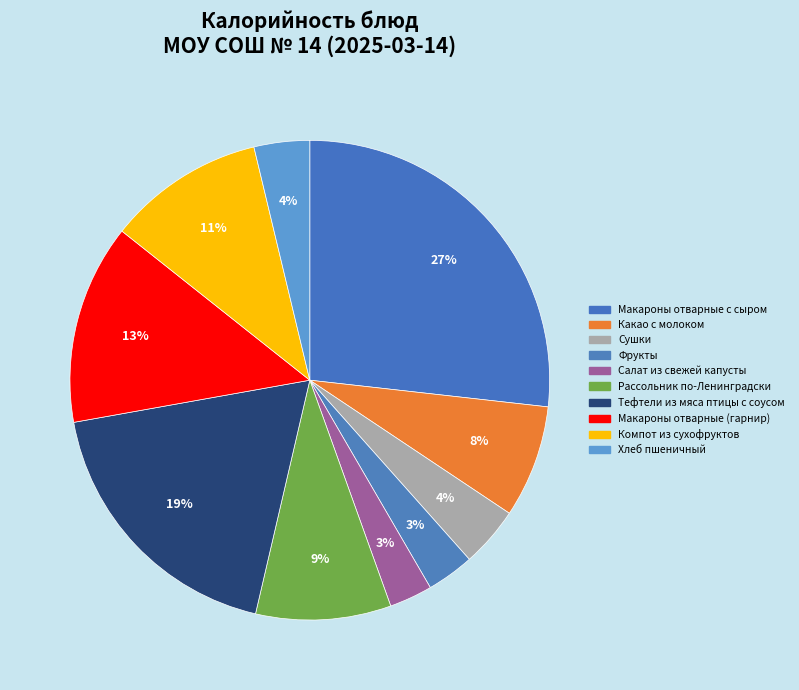

Which category has the biggest portion of the pie?

Макароны отварные с сыром